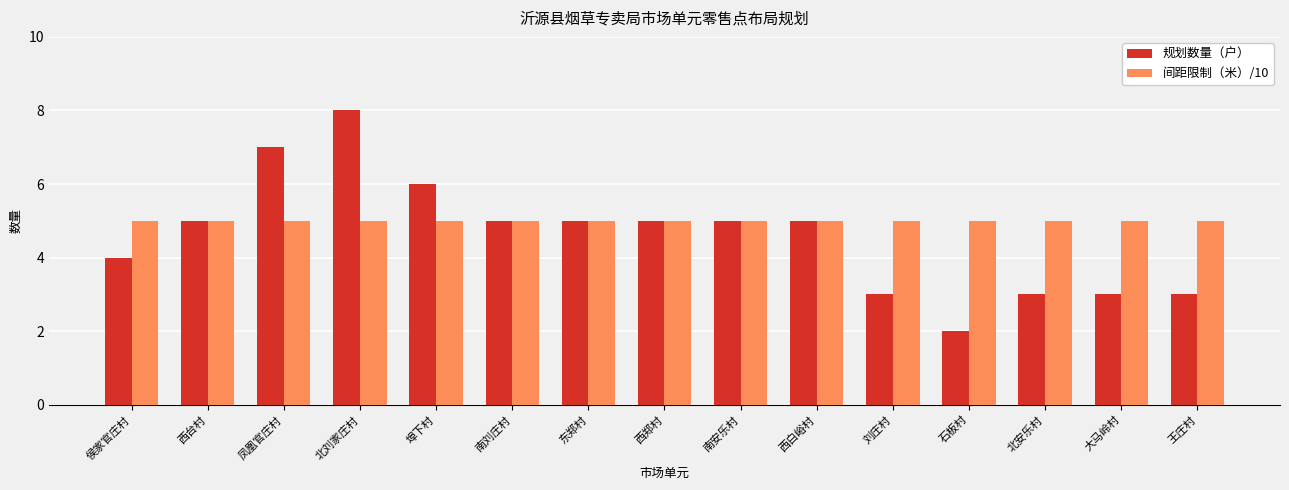

What is the label of the 2nd bar from the right?

大马岭村